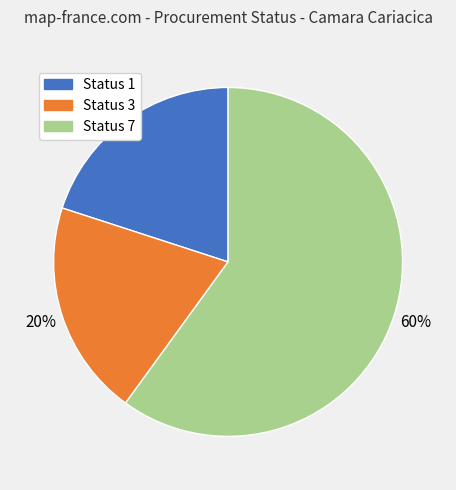

To the nearest percent, what is the average slice percentage?

33%